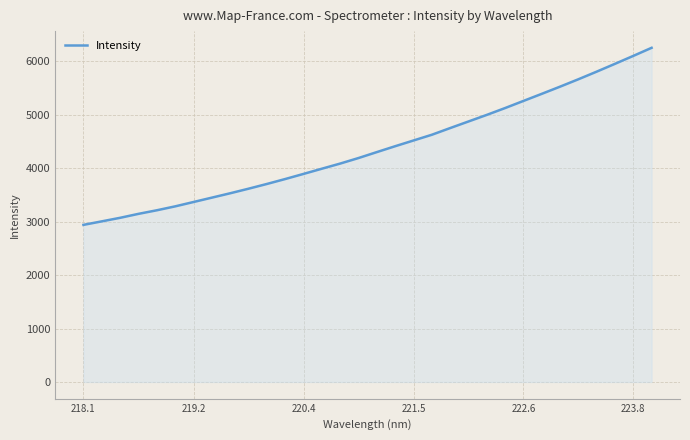

What is the smallest value displayed?

2940.9